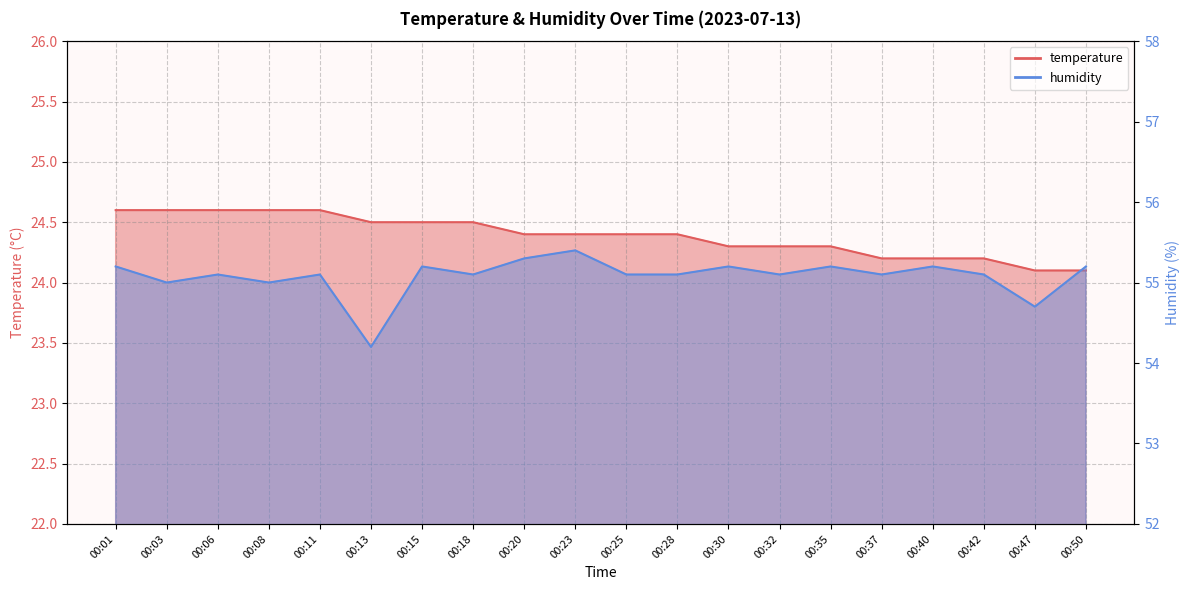

What are all the series names shown in the legend?

temperature, humidity